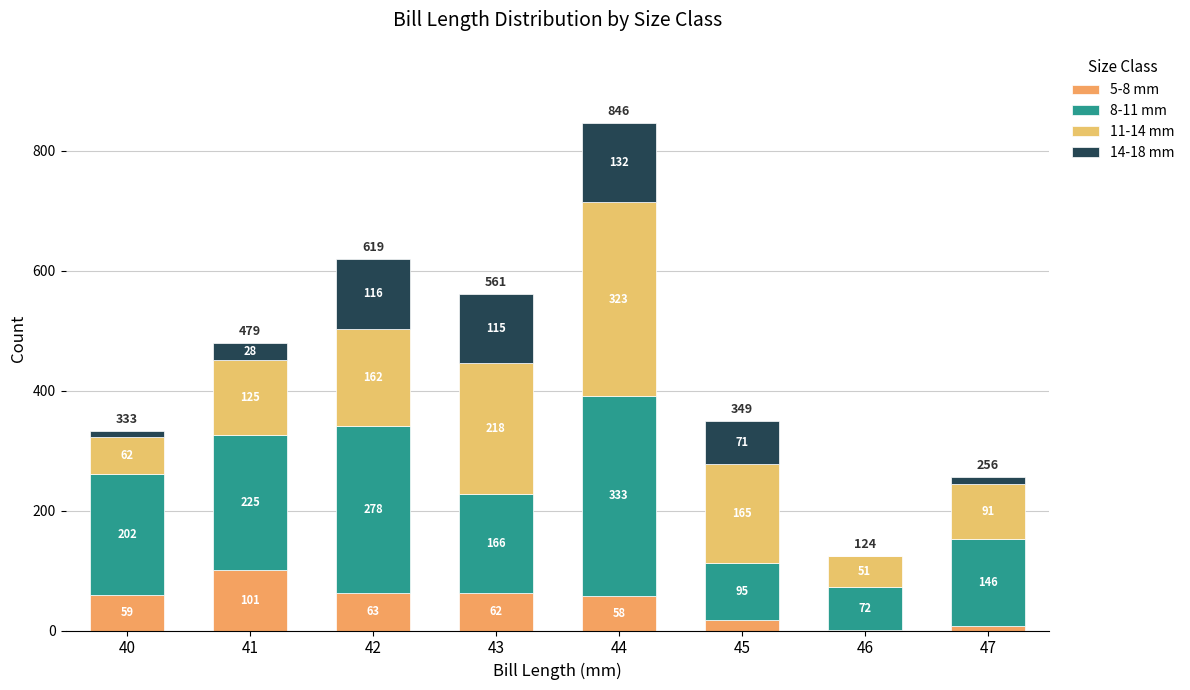

Read the 5-8 mm value at 47.

7